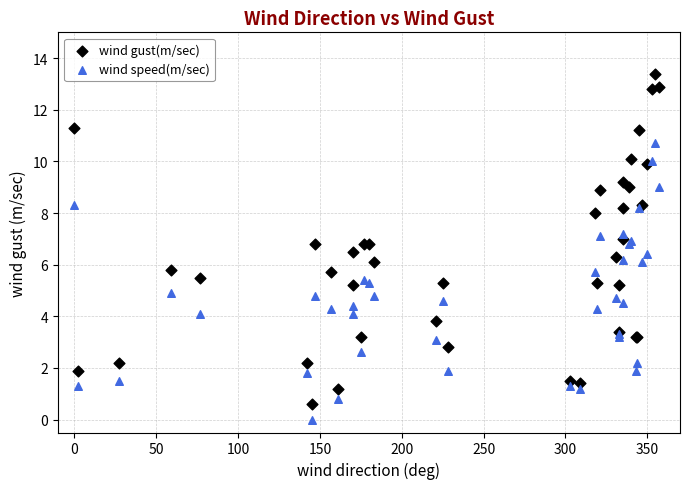

Which series contains the lowest Y value?

wind speed(m/sec)